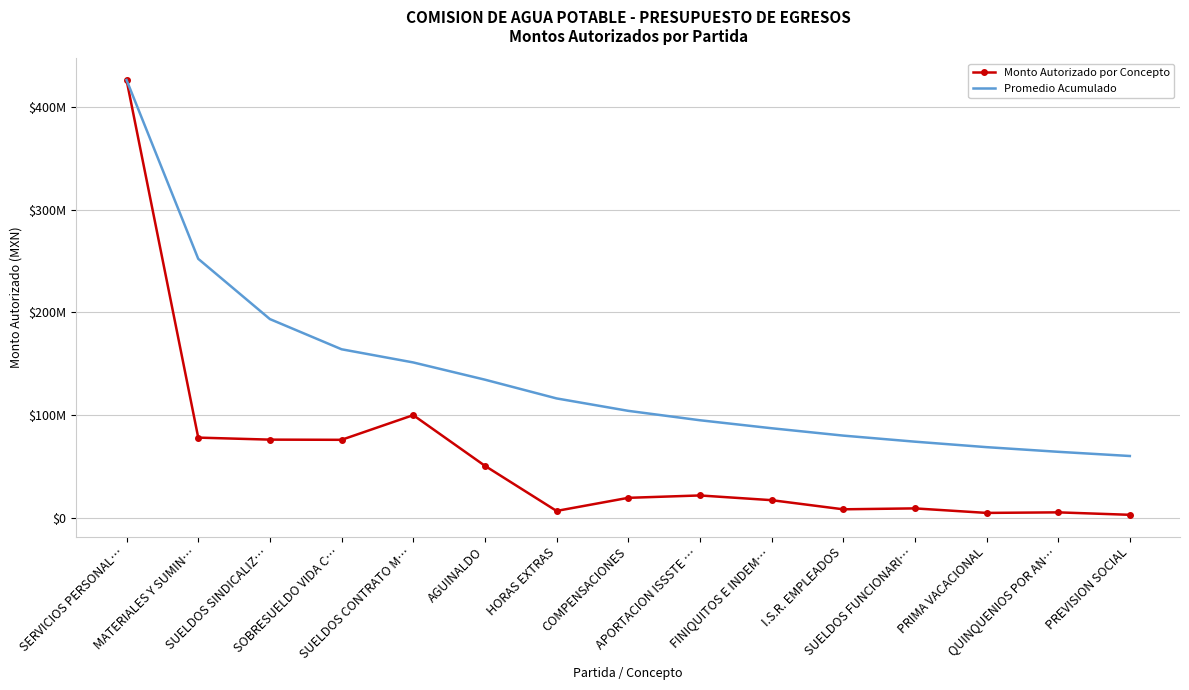

What are all the series names shown in the legend?

Monto Autorizado por Concepto, Promedio Acumulado